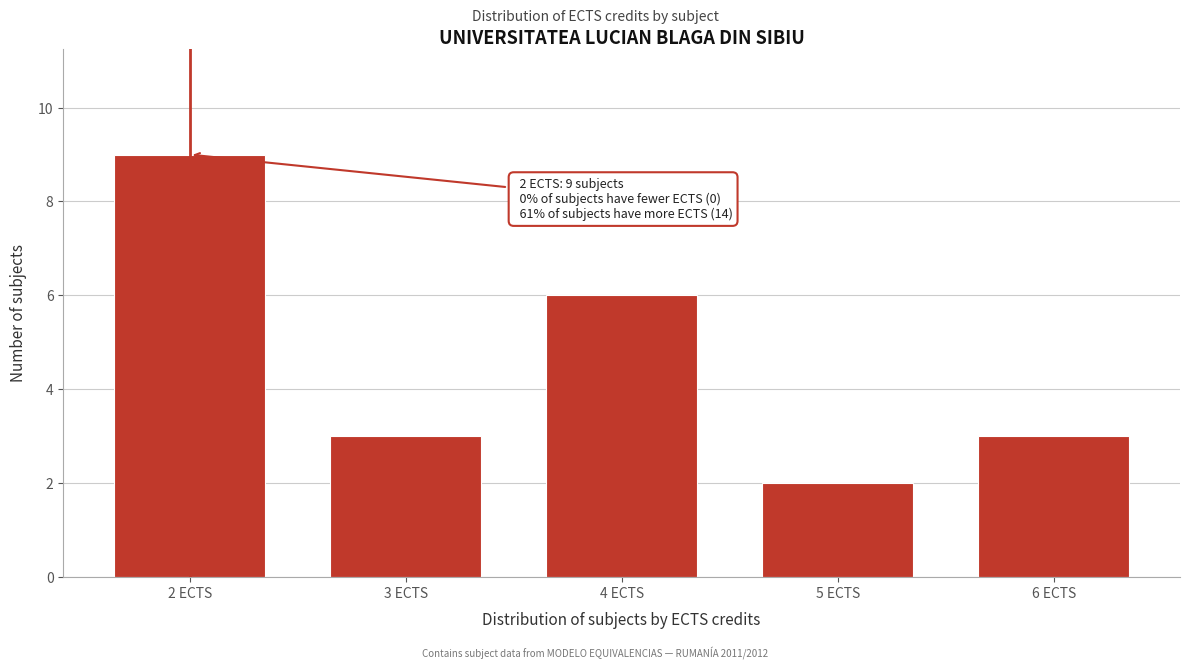

Reading right to left, transcribe all the data shown in this chart.

3	2	6	3	9